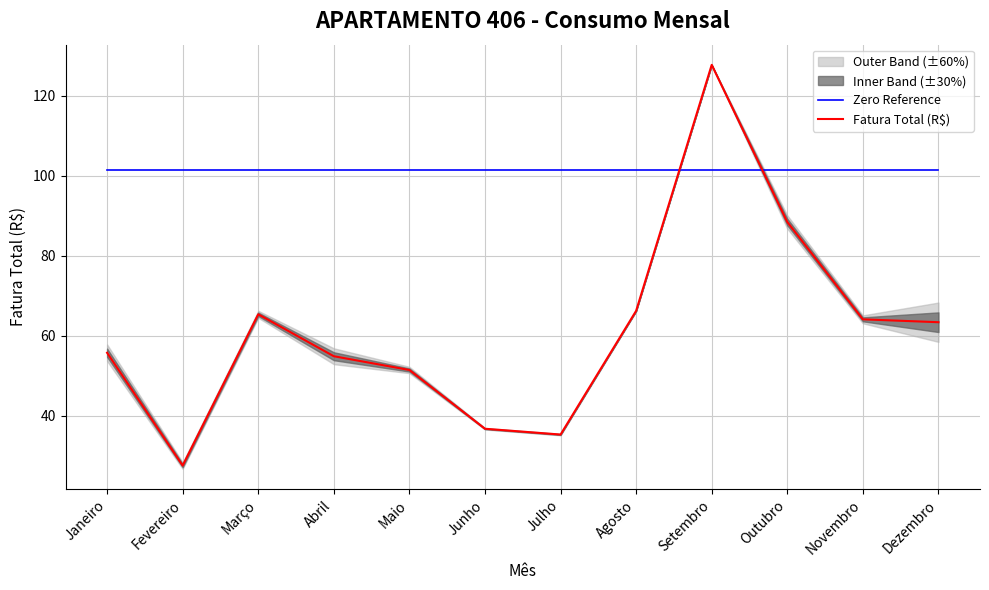

Which category has the highest value across all series?

Setembro